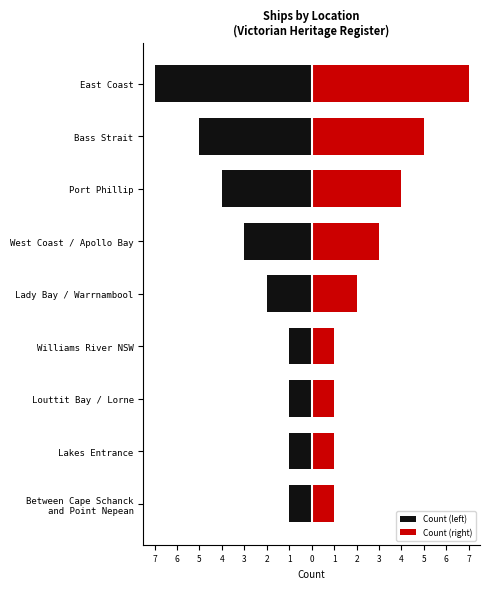

What is the difference between the maximum and minimum values in the Count (right) series?

6